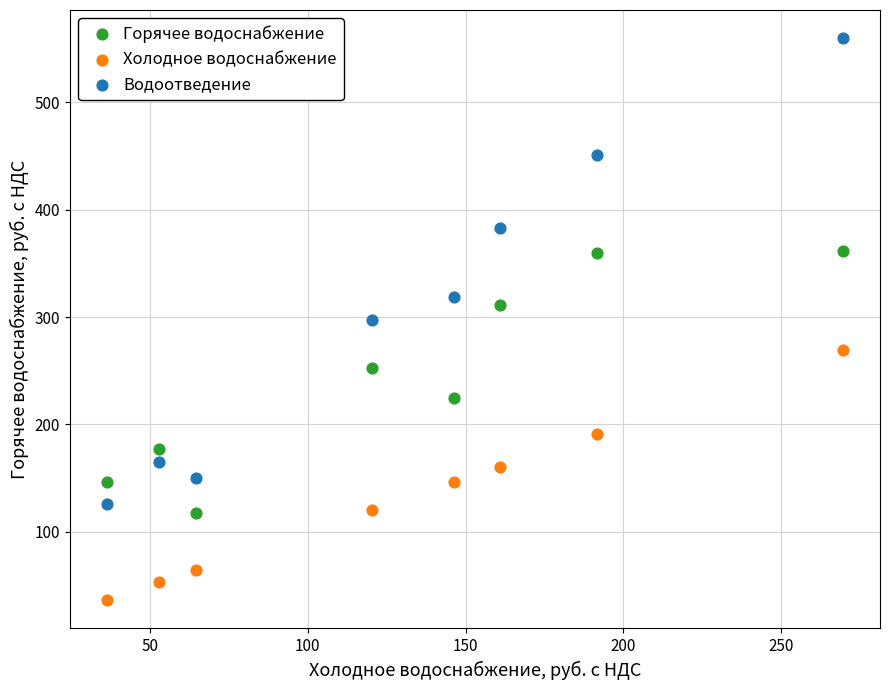

What are all the series names shown in the legend?

Горячее водоснабжение, Холодное водоснабжение, Водоотведение